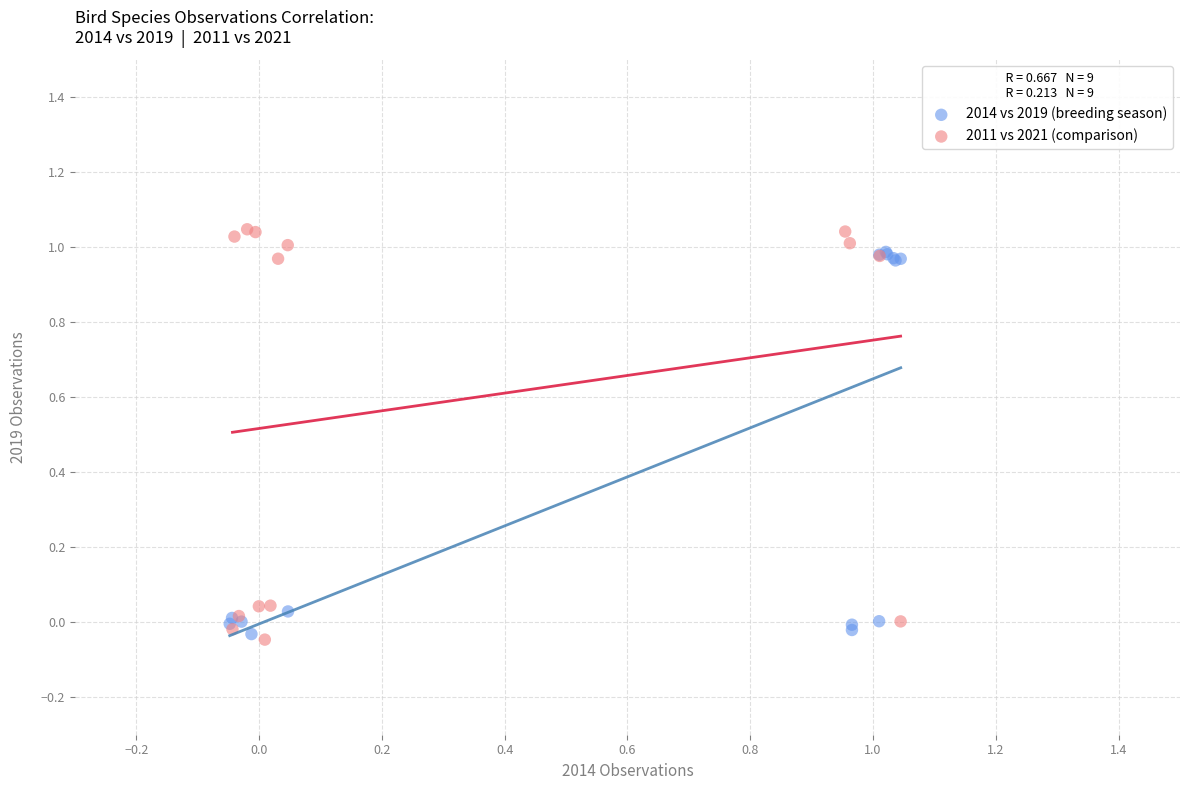

Which series reaches the maximum Y coordinate?

2011 vs 2021 (comparison)